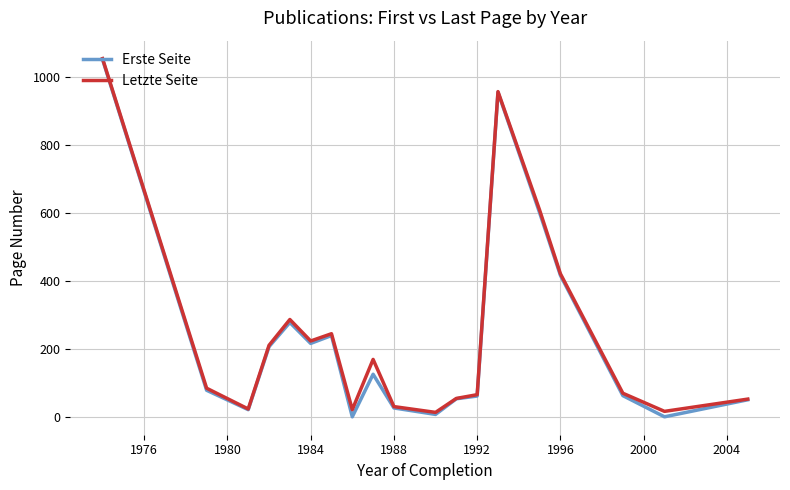

Which series has the widest spread of values?

Erste Seite